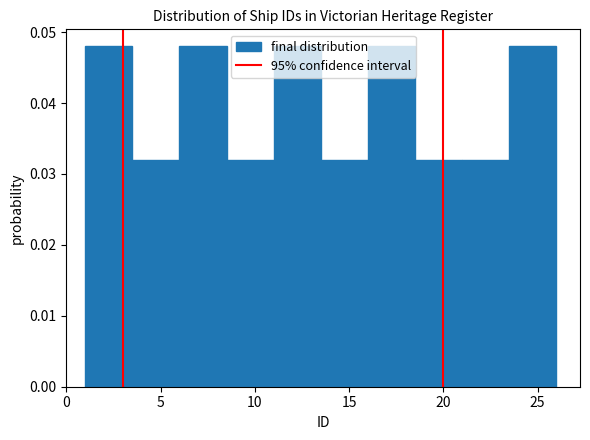

How tall is the bar that spans 16.0 to 18.5 on the x-axis? The values are not printed on the chart, so give them approximately, as read against the axis.

0.048